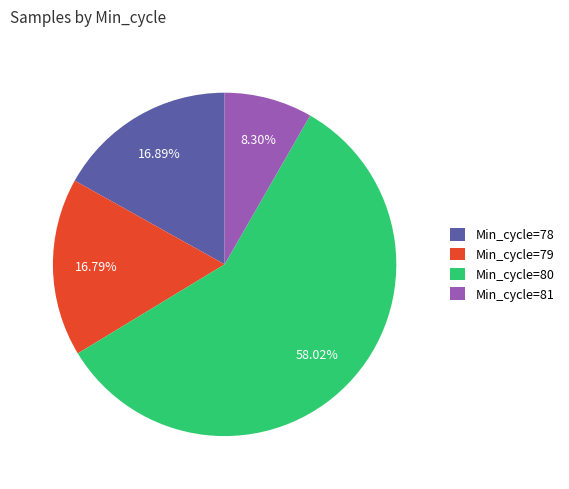

What is the largest slice in the pie chart?

Min_cycle=80